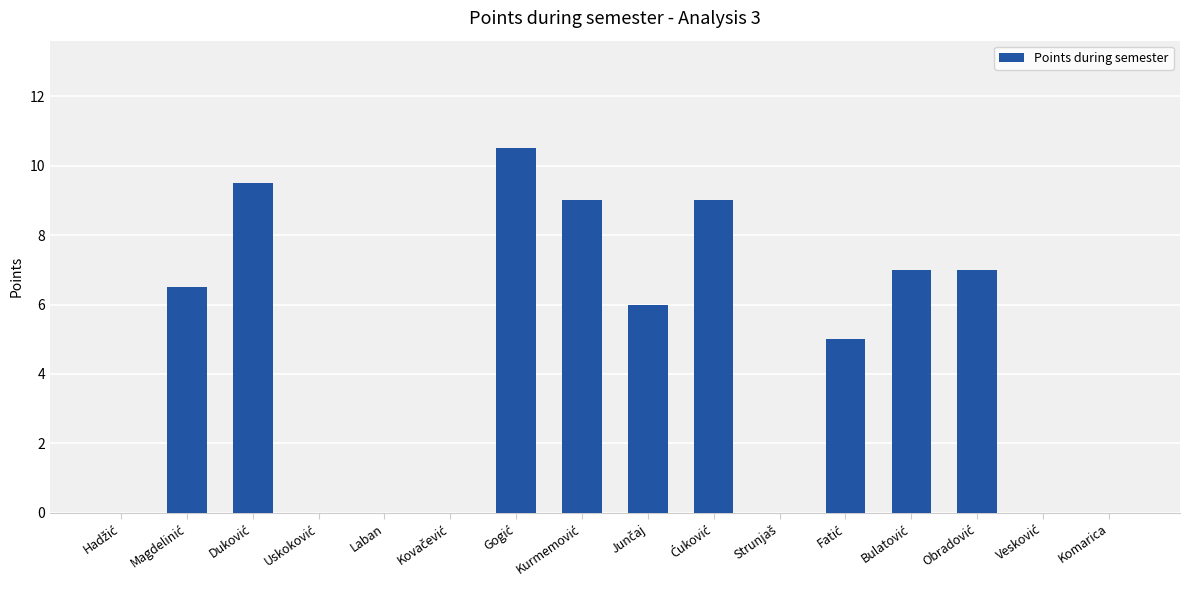

What is the sum of all values?

69.5